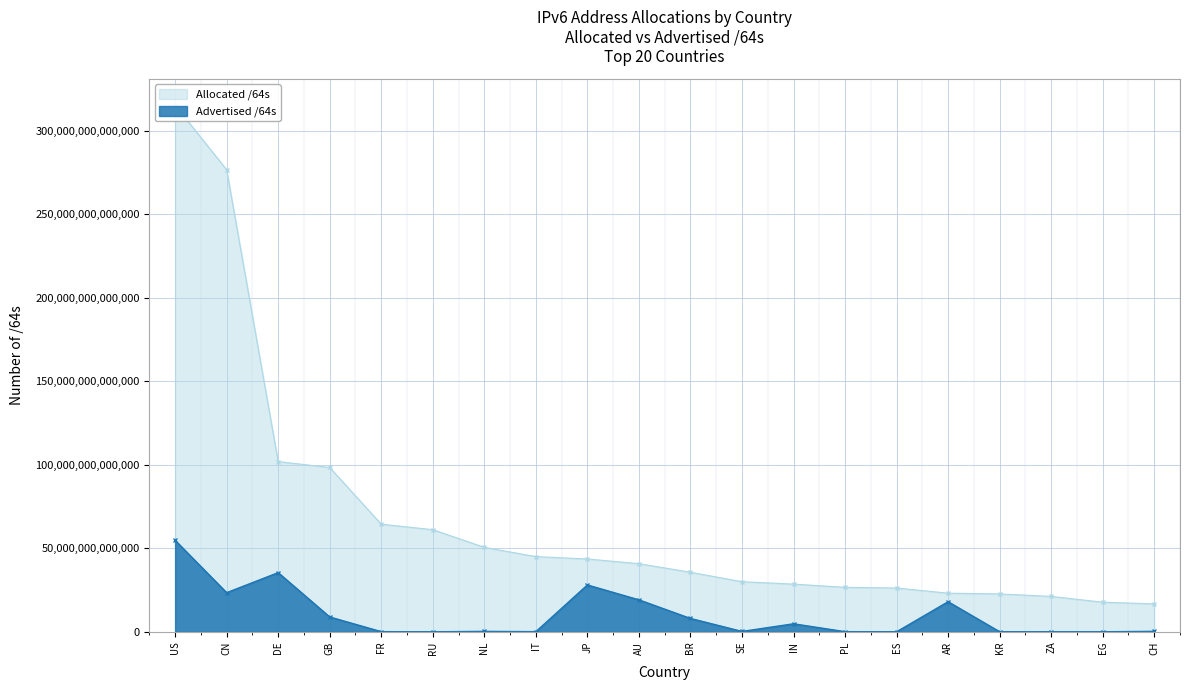

True or false: Advertised /64s and Allocated /64s cross at least once.

False